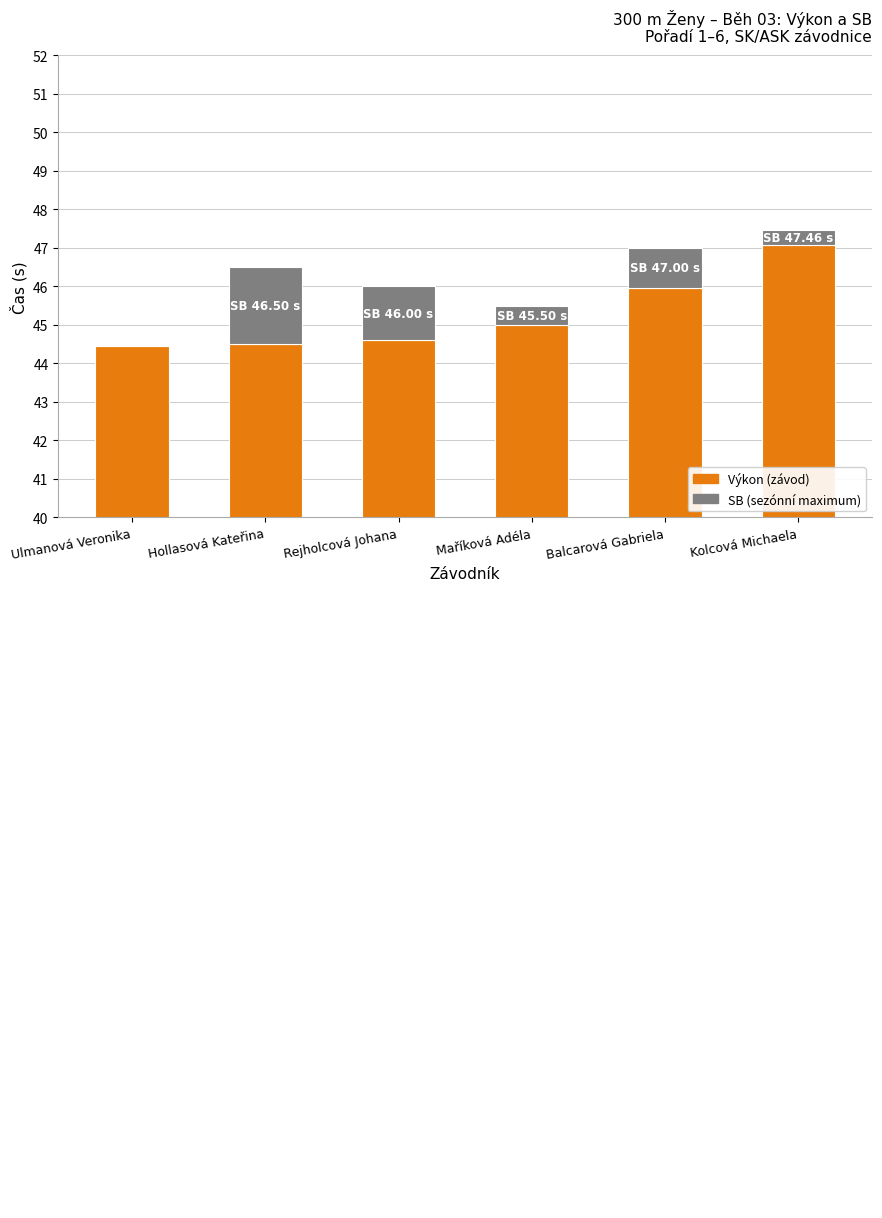

At which label does SB nad Výkon first exceed 1?

Hollasová Kateřina